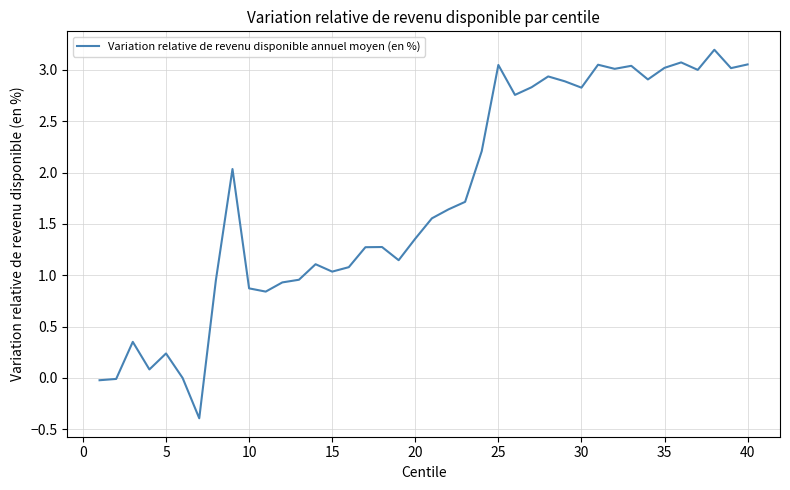

What is the smallest value displayed?

-0.4